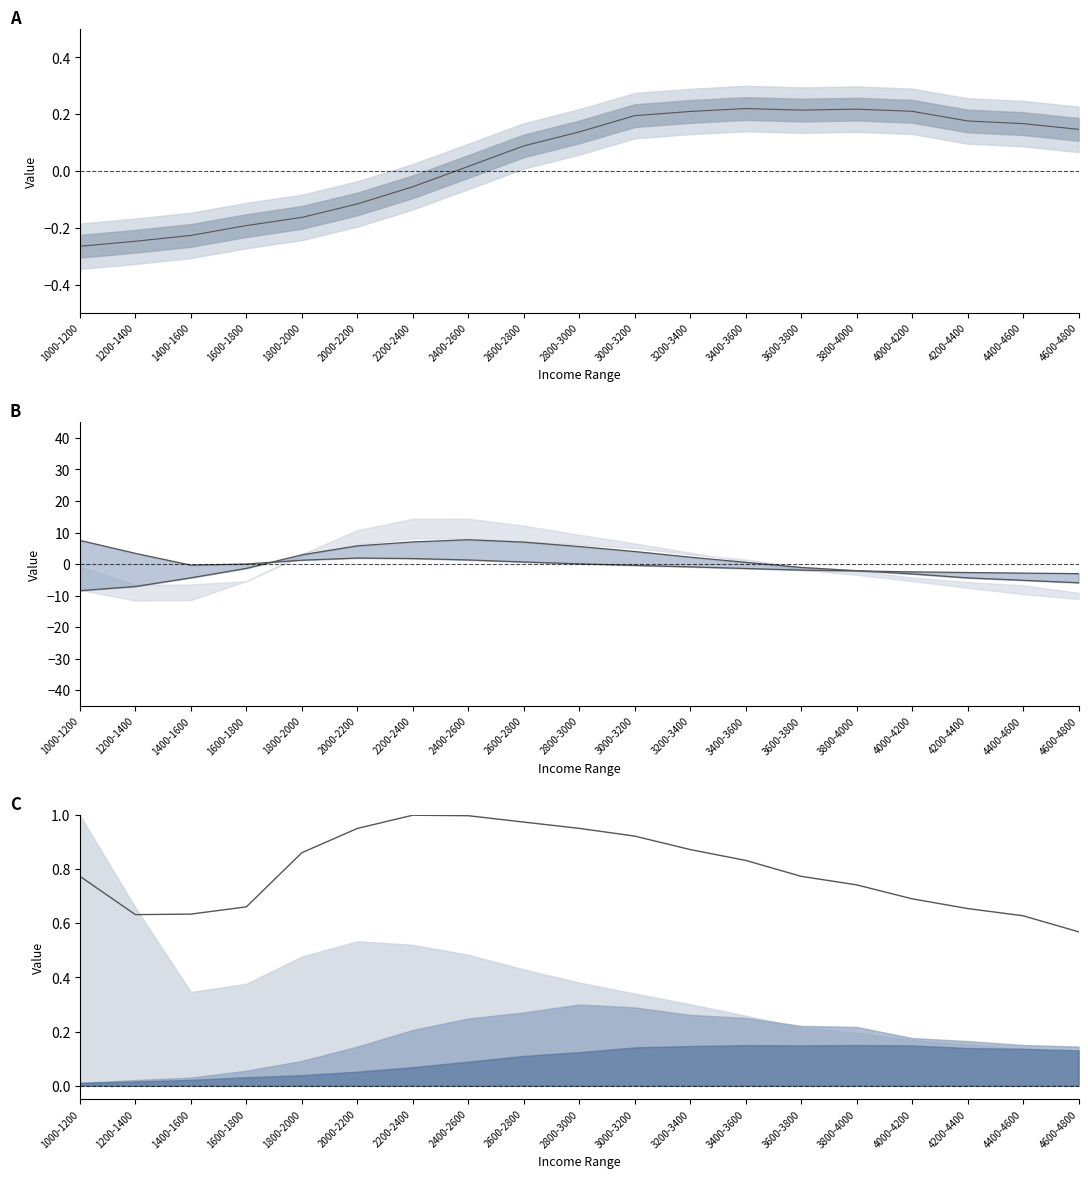

What is the label of the 12th point from the left?

3200-3400